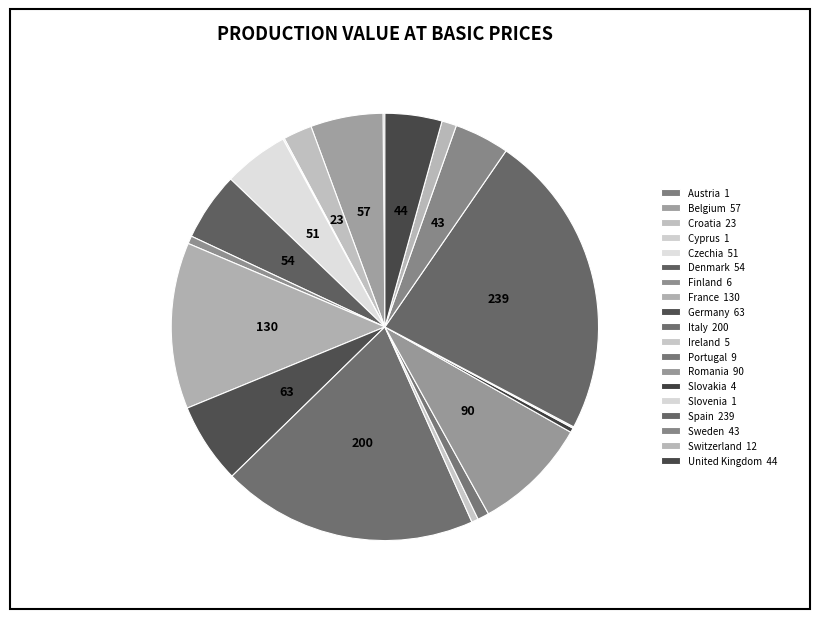

Which category has the biggest portion of the pie?

Spain